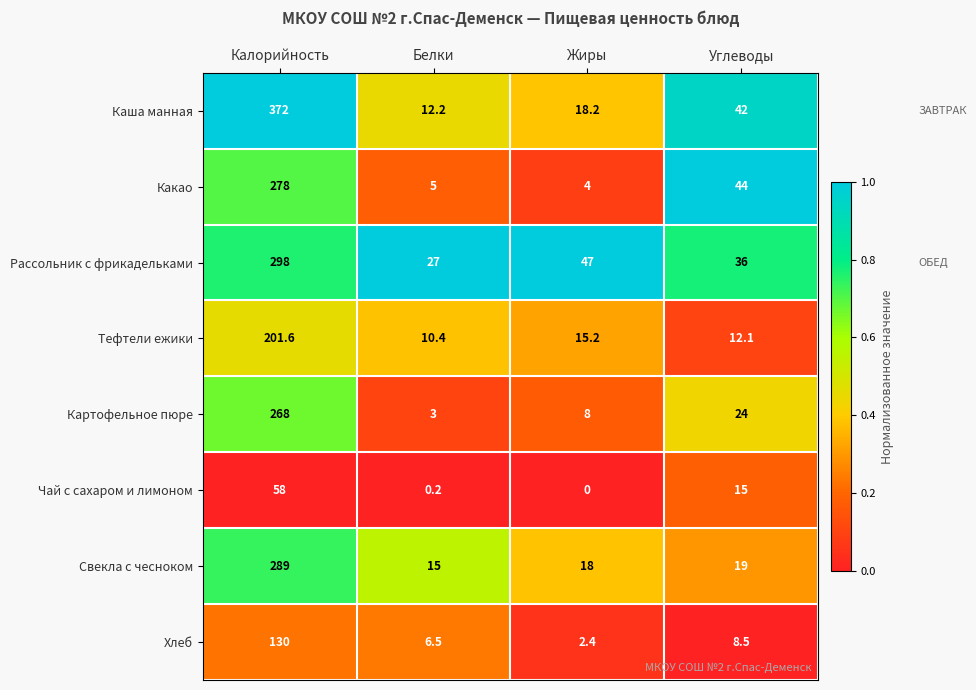

How many data points does each series have?

4